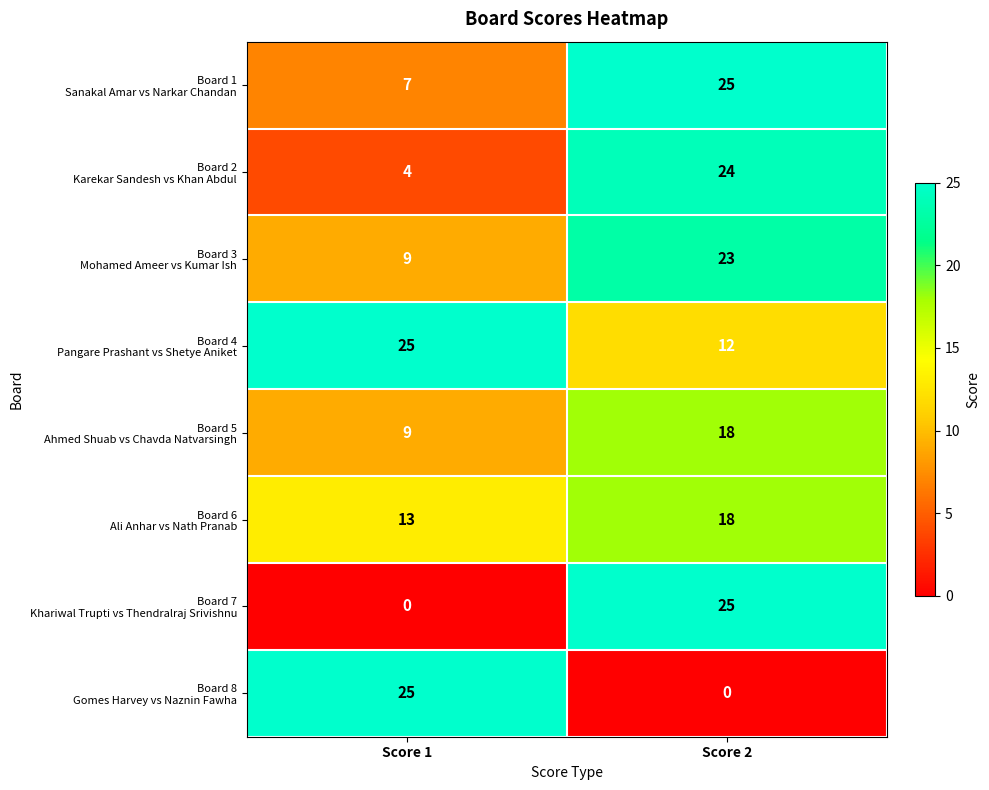

What is the maximum value shown in the chart?

25